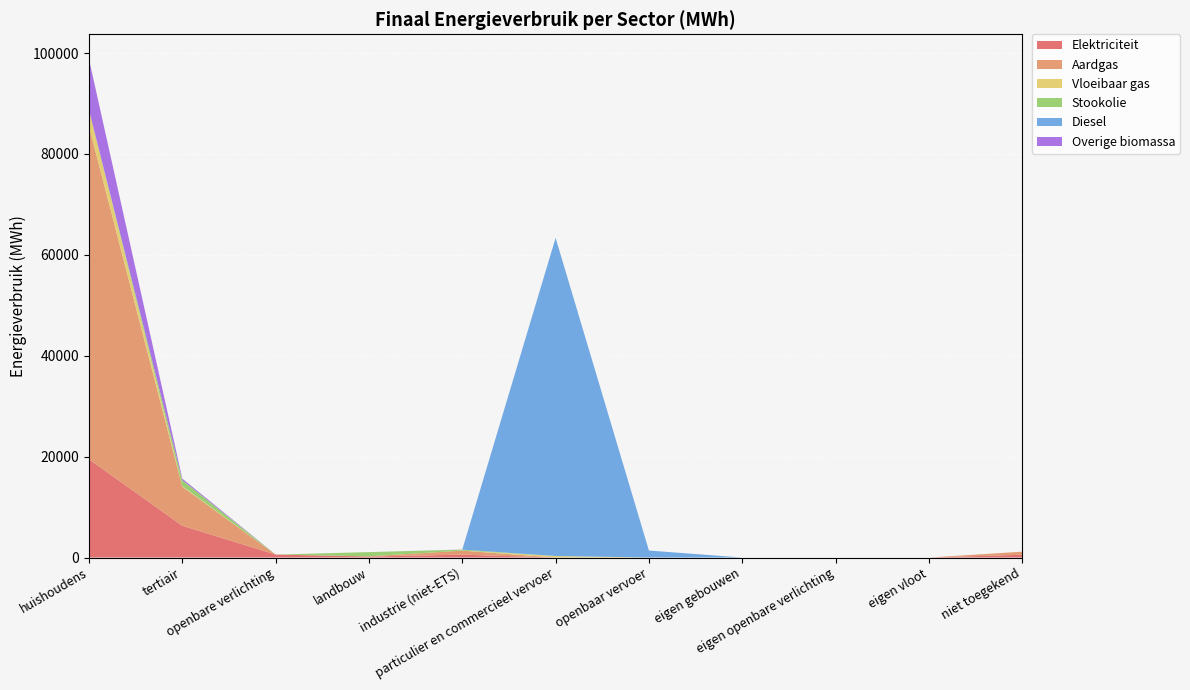

Reading right to left, extract all data points from this chart.

Elektriciteit: niet toegekend=552.3	eigen vloot=0.0	eigen openbare verlichting=0.0	eigen gebouwen=0.0	openbaar vervoer=0.0	particulier en commercieel vervoer=0.5	industrie (niet-ETS)=565.9	landbouw=197.2	openbare verlichting=588.3	tertiair=6298.1	huishoudens=19474.3
Aardgas: niet toegekend=604.2	eigen vloot=0.0	eigen openbare verlichting=0.0	eigen gebouwen=0.0	openbaar vervoer=0.0	particulier en commercieel vervoer=2.6	industrie (niet-ETS)=796.0	landbouw=31.3	openbare verlichting=0.0	tertiair=7722.8	huishoudens=66000.9
Vloeibaar gas: niet toegekend=0.0	eigen vloot=0.0	eigen openbare verlichting=0.0	eigen gebouwen=0.0	openbaar vervoer=0.0	particulier en commercieel vervoer=291.8	industrie (niet-ETS)=5.7	landbouw=2.1	openbare verlichting=0.0	tertiair=122.0	huishoudens=3236.6
Stookolie: niet toegekend=0.0	eigen vloot=0.0	eigen openbare verlichting=0.0	eigen gebouwen=0.0	openbaar vervoer=0.0	particulier en commercieel vervoer=0.0	industrie (niet-ETS)=196.0	landbouw=844.3	openbare verlichting=0.0	tertiair=1185.6	huishoudens=0.0
Diesel: niet toegekend=0.0	eigen vloot=0.0	eigen openbare verlichting=0.0	eigen gebouwen=0.0	openbaar vervoer=1383.7	particulier en commercieel vervoer=63072.6	industrie (niet-ETS)=0.0	landbouw=0.0	openbare verlichting=0.0	tertiair=0.0	huishoudens=0.0
Overige biomassa: niet toegekend=0.0	eigen vloot=0.0	eigen openbare verlichting=0.0	eigen gebouwen=0.0	openbaar vervoer=0.0	particulier en commercieel vervoer=0.0	industrie (niet-ETS)=19.2	landbouw=0.0	openbare verlichting=0.0	tertiair=300.0	huishoudens=10071.0